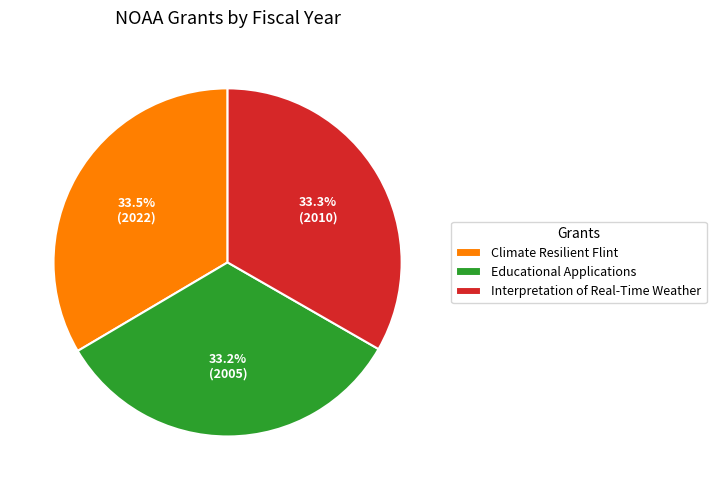

To the nearest percent, what percentage of the pie is Educational Applications?

33%